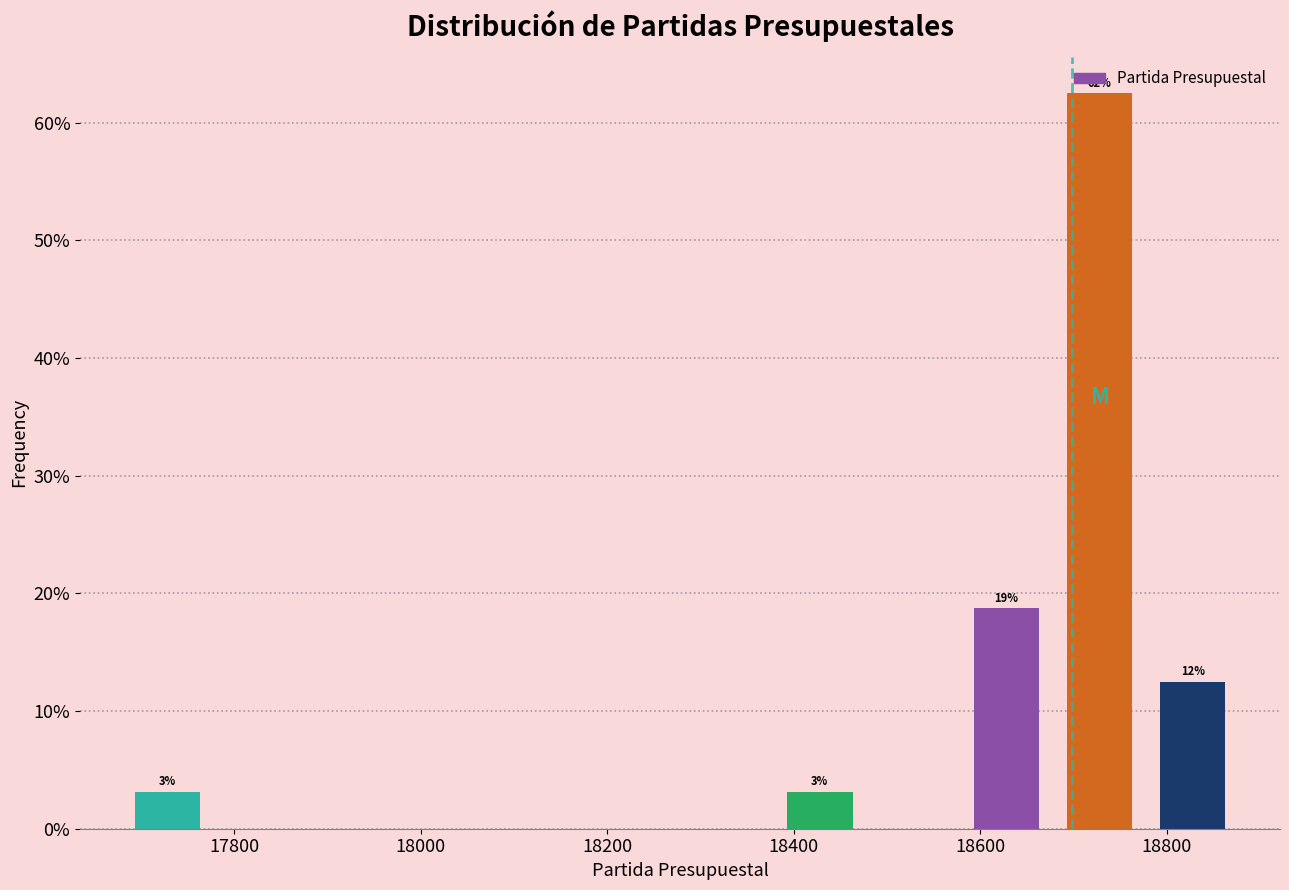

Over which range of the x-axis is the bar tallest?

18678 to 18778